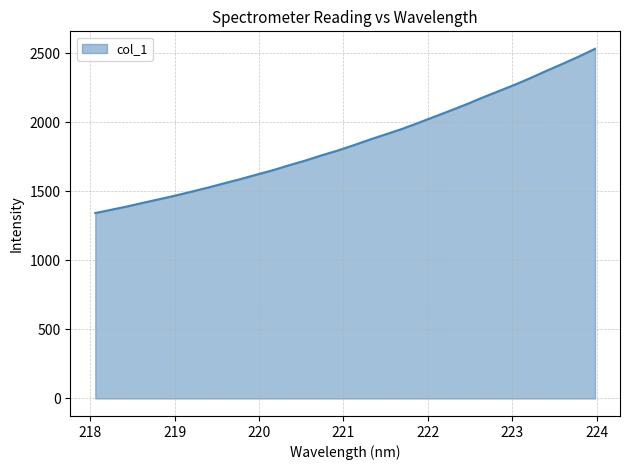

What is the maximum value shown in the chart?

2530.9